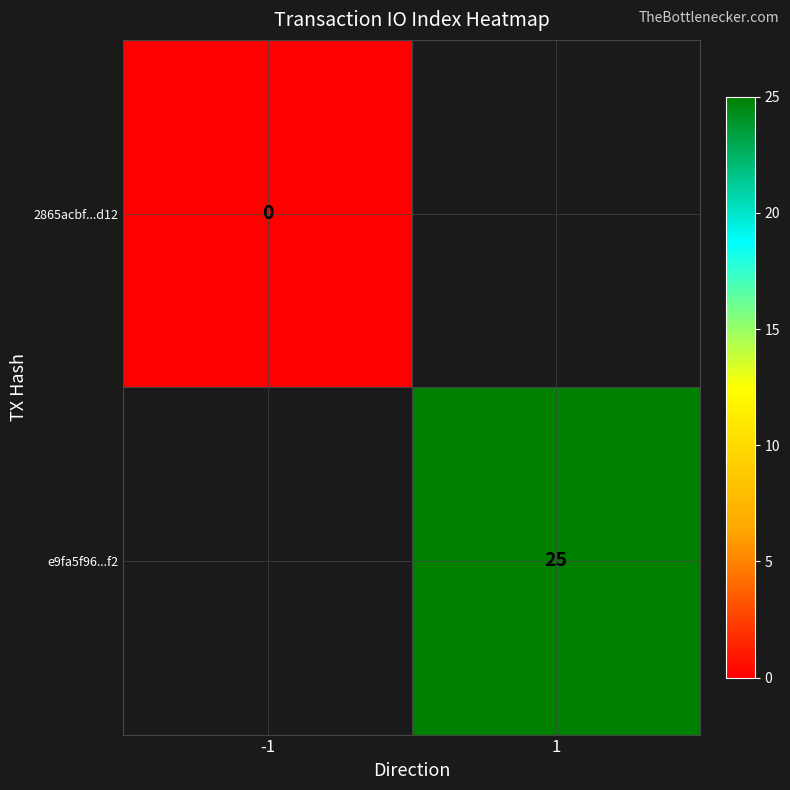

The e9fa5f96...f2 series shows 25 at 1. True or false?

True